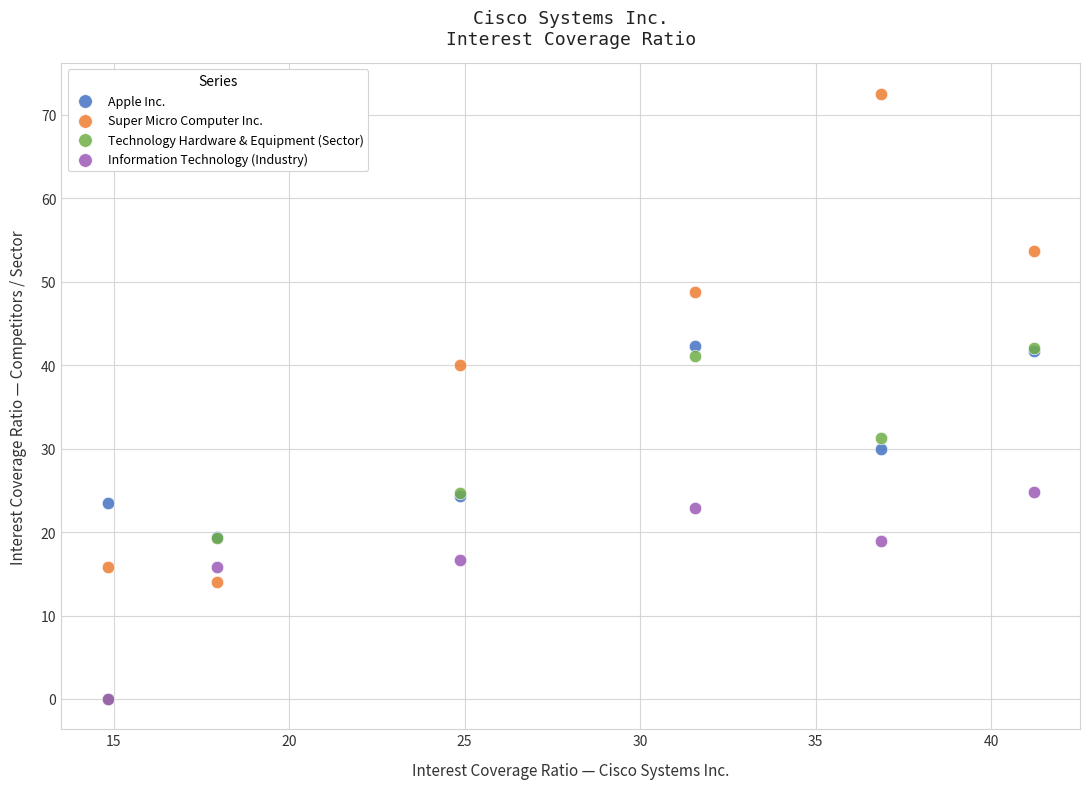

In the Information Technology (Industry) series, what Y value is closest to 12?

15.8